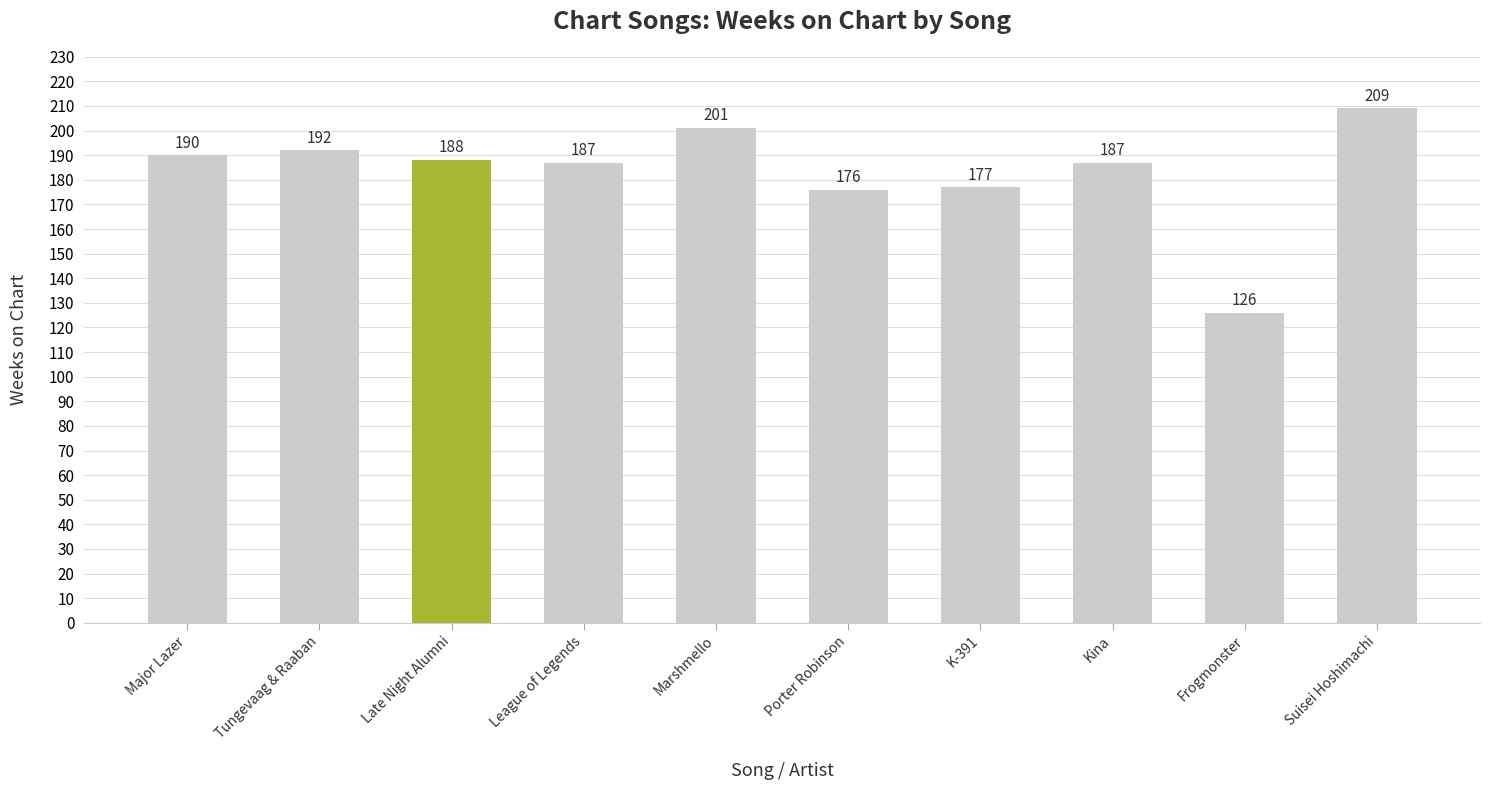

Does the chart contain stacked bars?

No